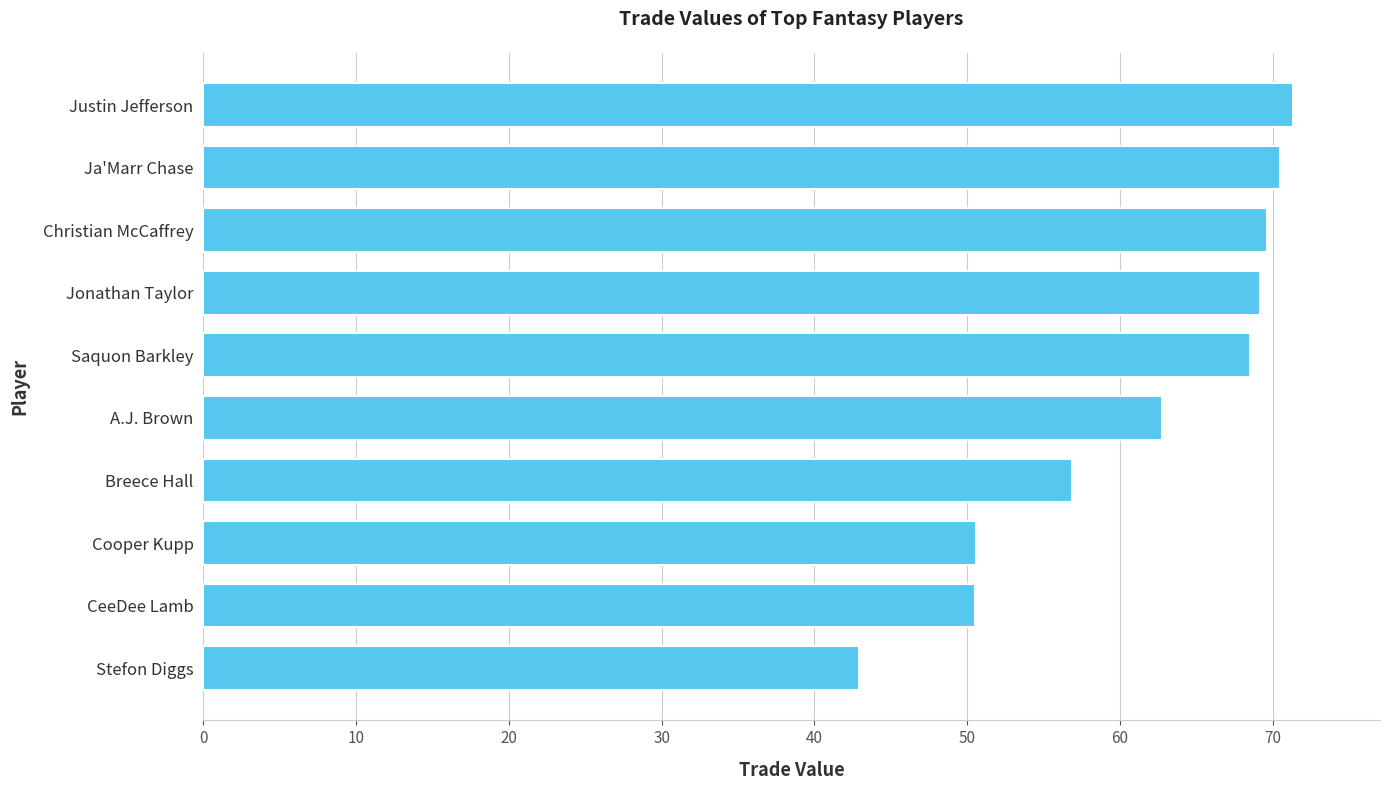

How many distinct data groups are displayed?

1